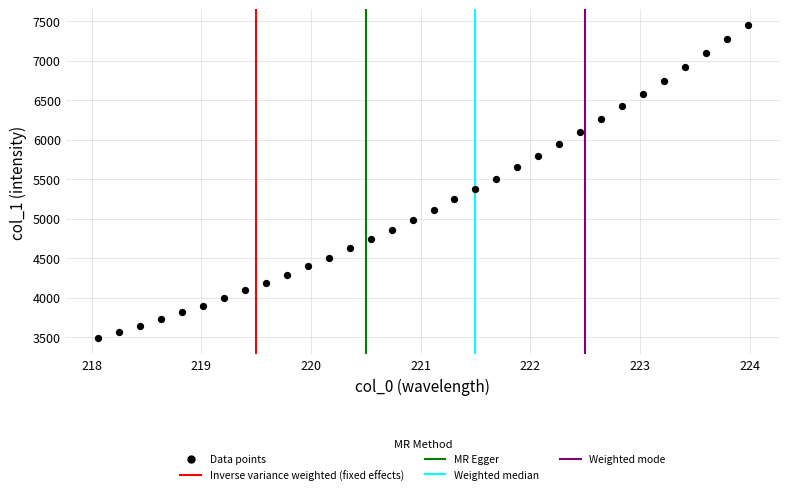

What is the range of X values (max minus min)?

5.9